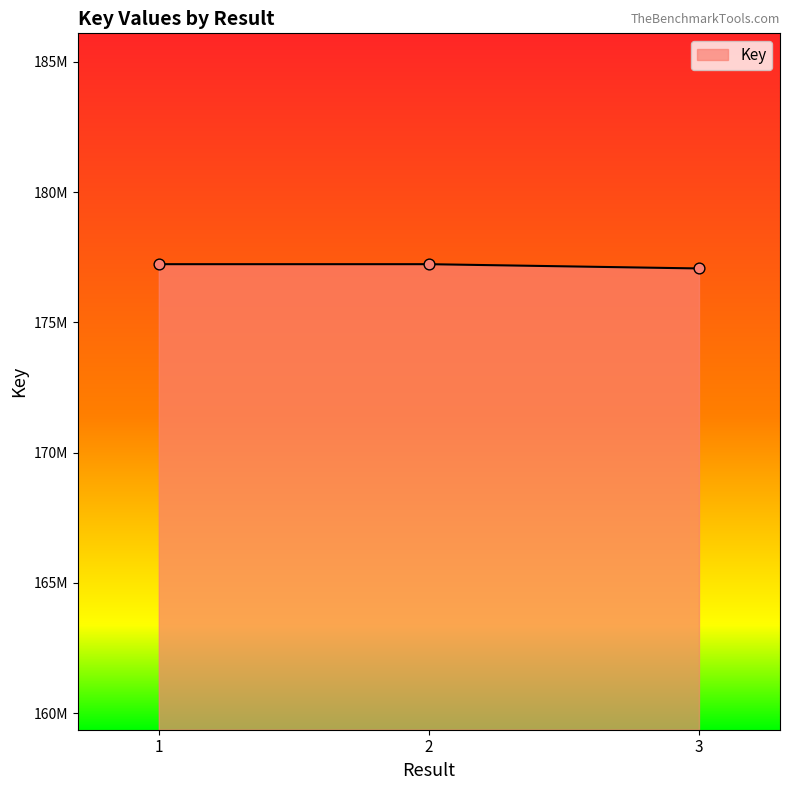

Approximately how many times larger is the value at 3 compared to 1?

1.0